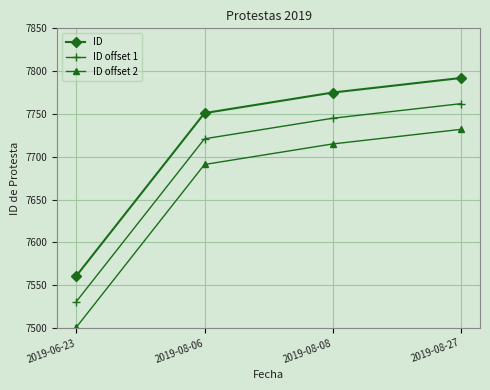

Where is ID nearest to the value 7676?

2019-08-06